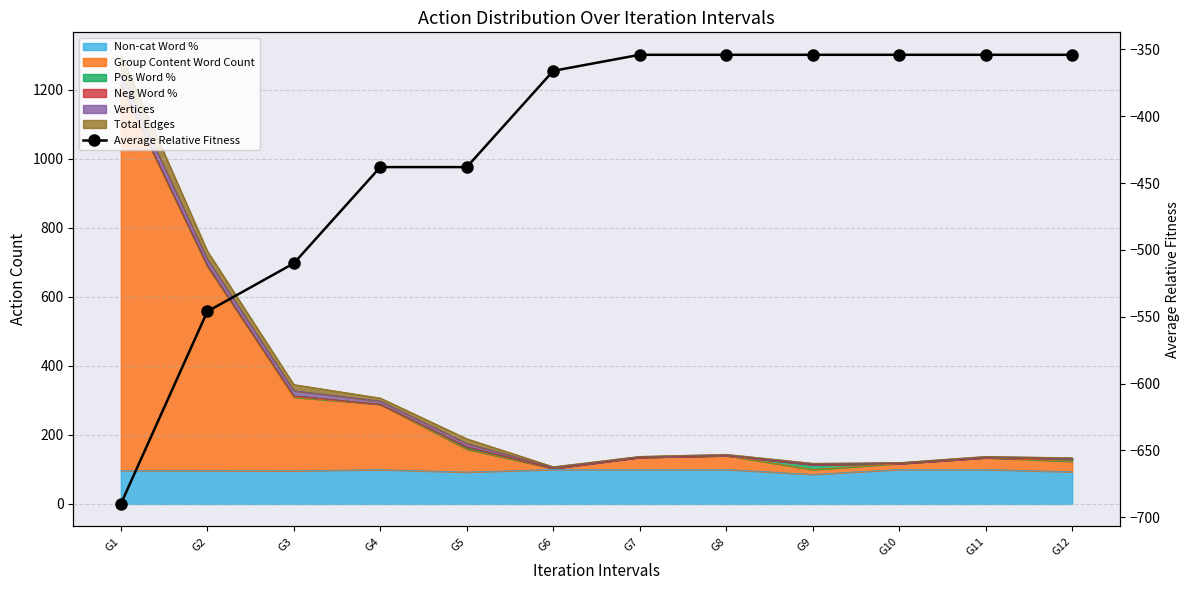

How many lines are shown in the chart?

1